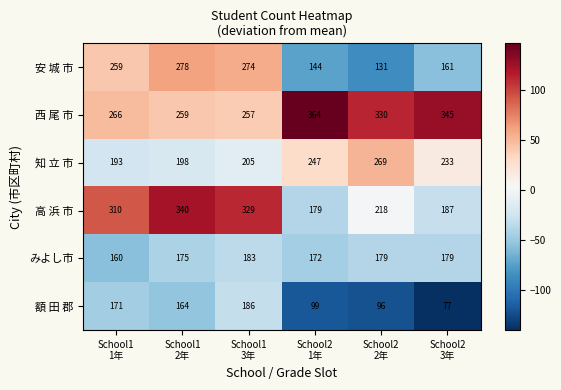

At which category does the chart reach its peak across all series?

School2
1年